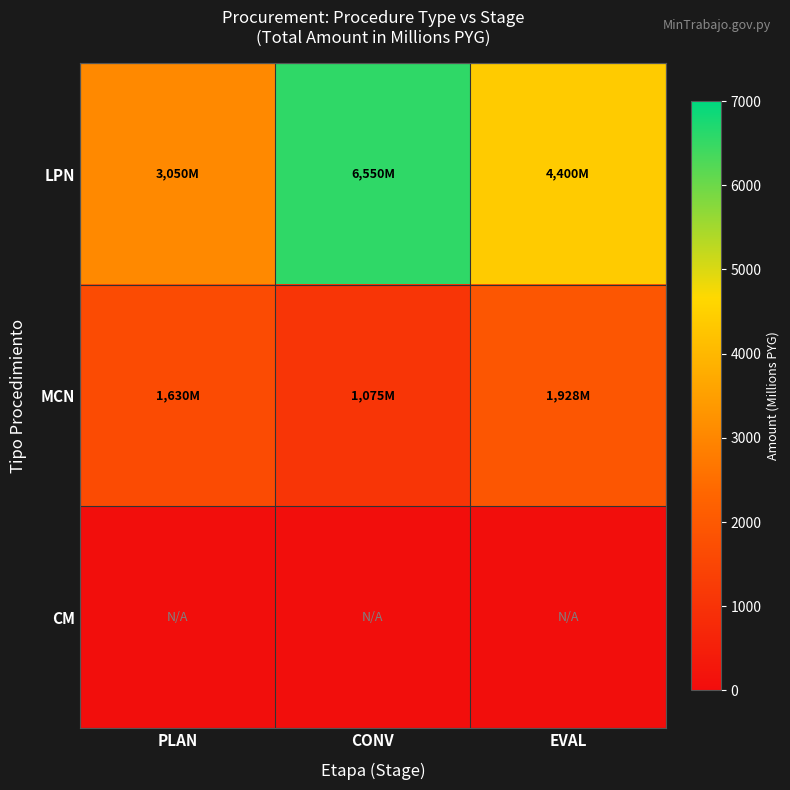

Reading right to left, transcribe all the data shown in this chart.

LPN: EVAL=4400	CONV=6550	PLAN=3050
MCN: EVAL=1928	CONV=1075	PLAN=1630
CM: EVAL=50	CONV=50	PLAN=50